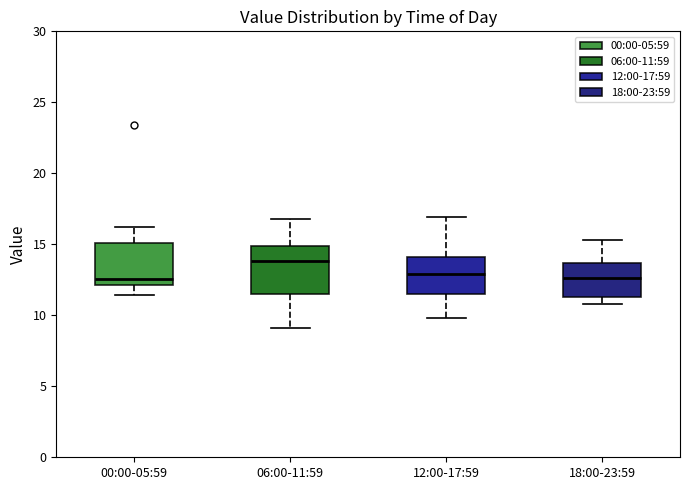

Reading left to right, transcribe this box plot: for each box, give where its median line is, the range the box spans, and where its two whiskers end, as read against the y-axis. The values are not printed on the chart, so give them approximately, as read against the axis.

00:00-05:59: median 12.5, box 12.0 to 15.0, whiskers 11.5 to 16.0
06:00-11:59: median 14.0, box 11.5 to 15.0, whiskers 9.0 to 17.0
12:00-17:59: median 13.0, box 11.5 to 14.0, whiskers 10.0 to 17.0
18:00-23:59: median 12.5, box 11.5 to 13.5, whiskers 11.0 to 15.5